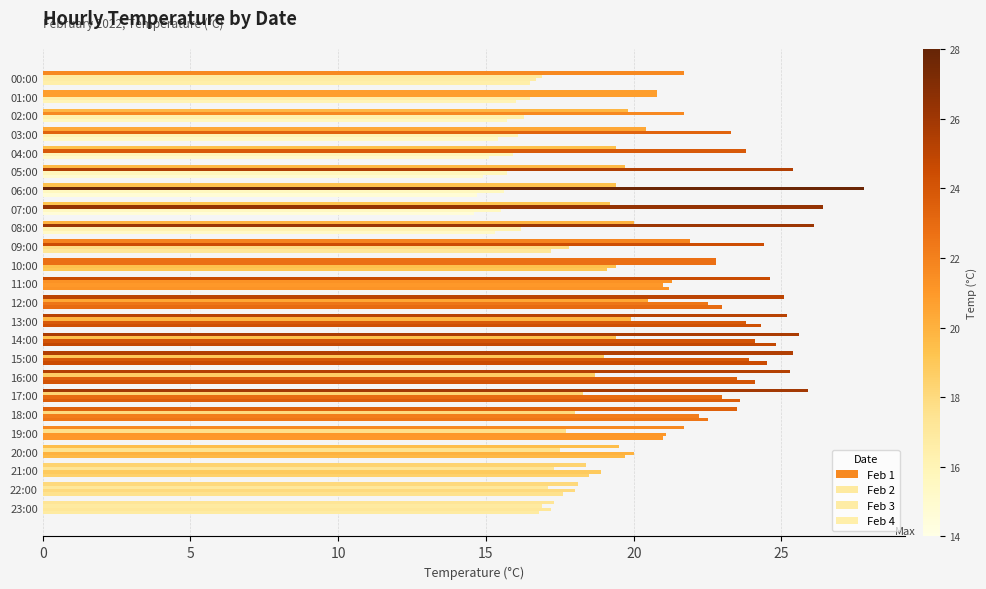

Count the number of data series in this chart.

4